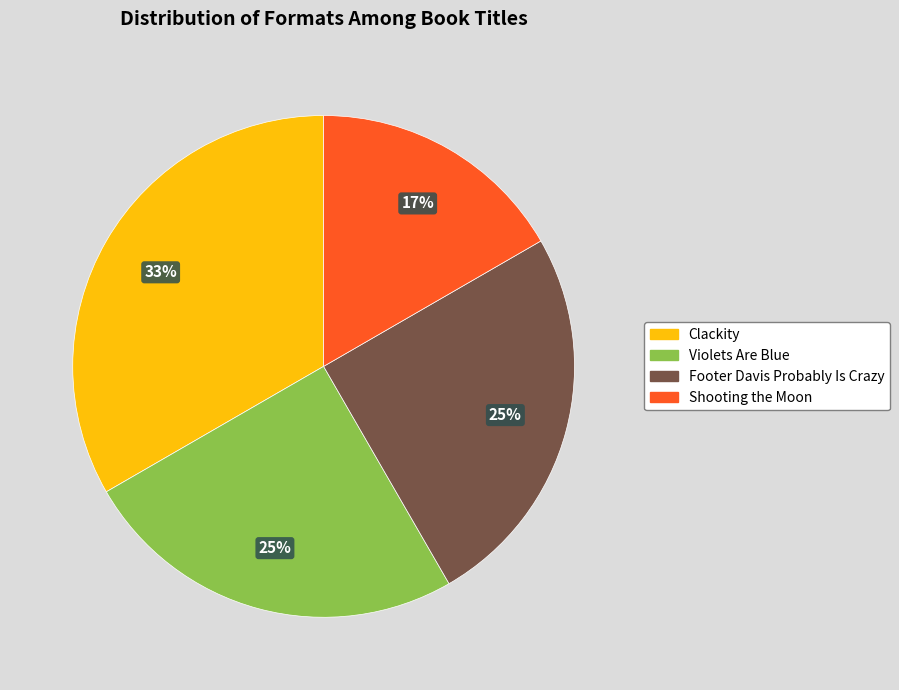

What percentage is the Violets Are Blue slice, to the nearest percent?

25%